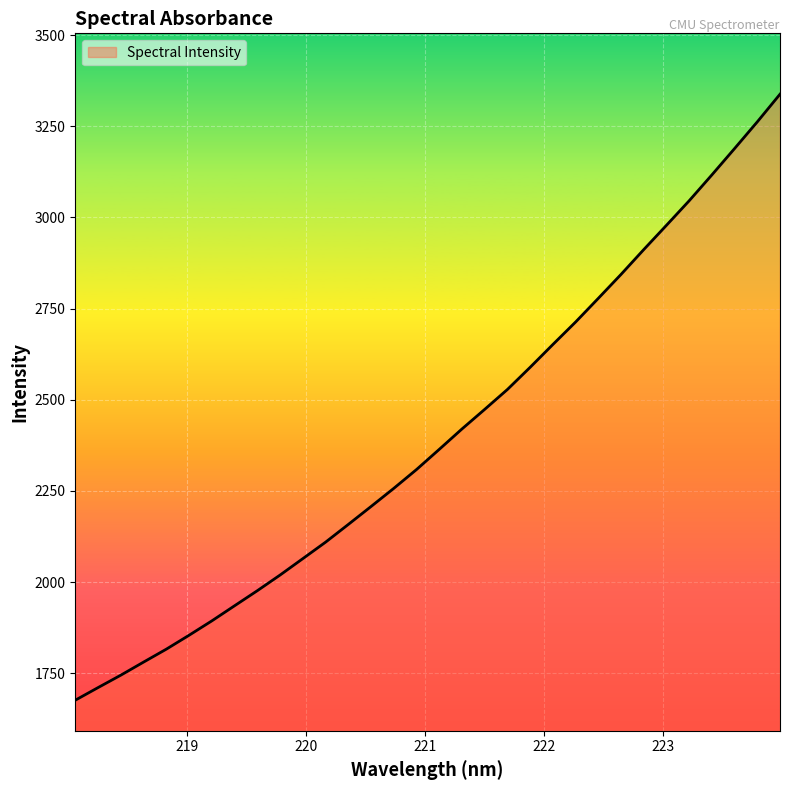

How many values exceed 2364?

16